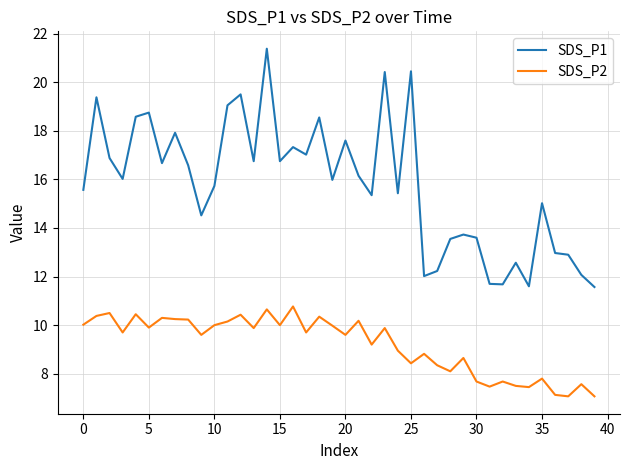

True or false: SDS_P1 and SDS_P2 cross at least once.

False